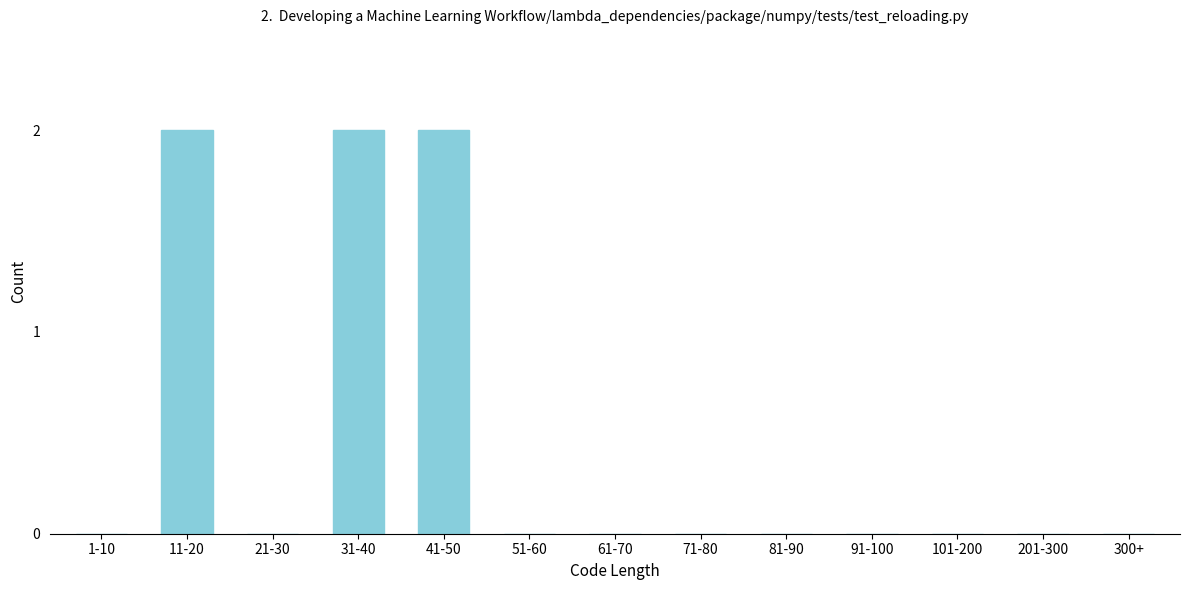

Reading left to right, list all the values displayed in this chart.

1-10=0	11-20=2	21-30=0	31-40=2	41-50=2	51-60=0	61-70=0	71-80=0	81-90=0	91-100=0	101-200=0	201-300=0	300+=0